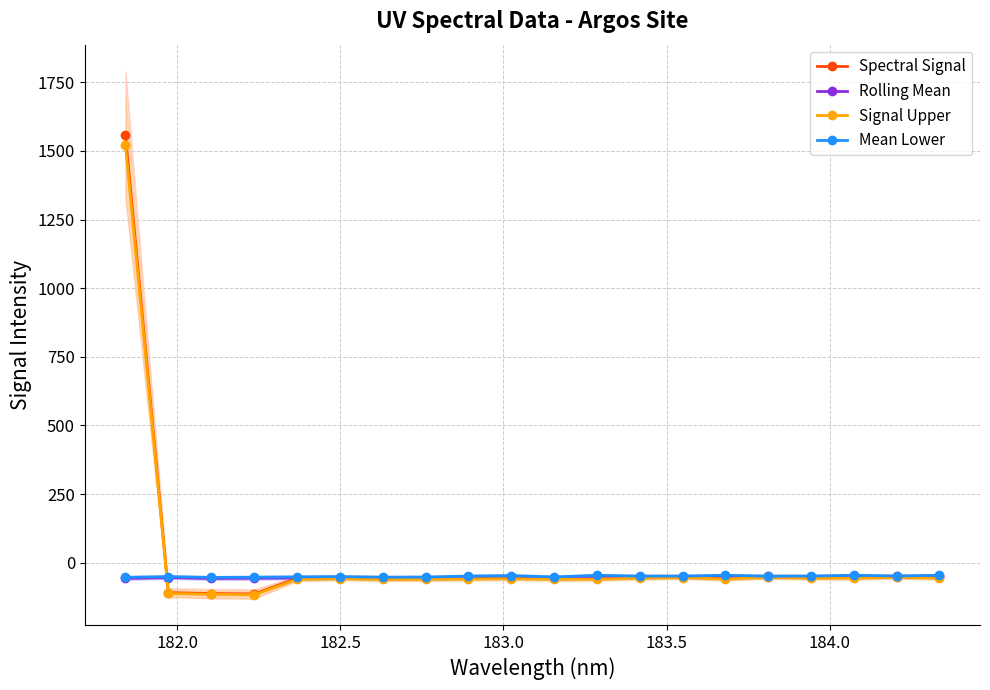

Reading left to right, what are all the values shown in this chart?

Spectral Signal: 1557.5	-109.1	-112.4	-114.1	-57.1	-54.2	-57.3	-56.5	-55.4	-54.3	-56.5	-56.1	-52.3	-50.3	-55.6	-49.4	-52.3	-52.4	-49.4	-52.6
Rolling Mean: -57.1	-54.2	-57.3	-56.5	-55.4	-54.3	-56.5	-56.1	-52.3	-50.3	-55.6	-49.4	-52.3	-52.4	-49.4	-52.6	-52.2	-49.4	-52.1	-49.4
Signal Upper: 1521.4	-112.0	-115.2	-116.8	-61.0	-58.1	-61.2	-60.4	-59.3	-58.2	-60.4	-60.0	-56.3	-54.3	-59.5	-53.4	-56.3	-56.3	-53.4	-56.6
Mean Lower: -53.4	-50.6	-53.6	-52.8	-51.7	-50.7	-52.8	-52.5	-48.7	-46.8	-52.0	-45.9	-48.8	-48.8	-45.9	-49.0	-48.7	-46.0	-48.5	-45.9